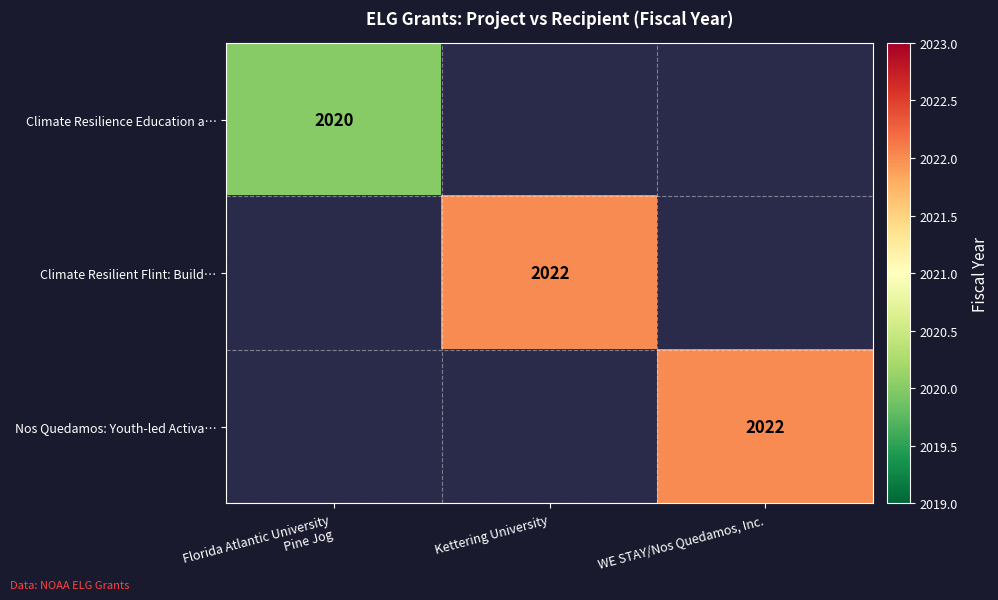

True or false: Nos Quedamos: Youth-led Activa… has a value of 1180 at WE STAY/Nos Quedamos, Inc..

False